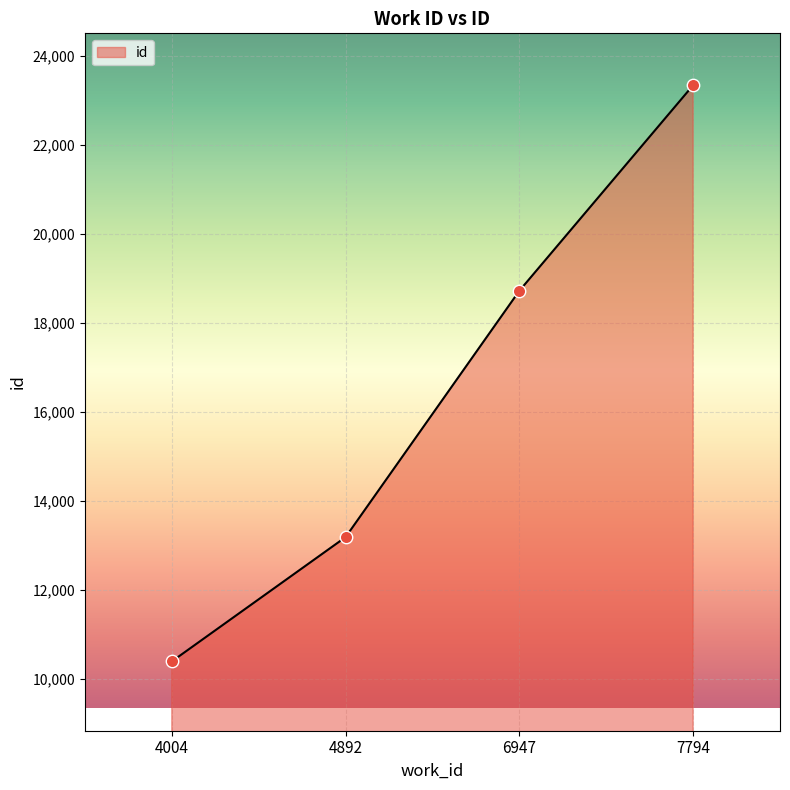

What is the ratio of the value at 6947 to the value at 4004?

1.8